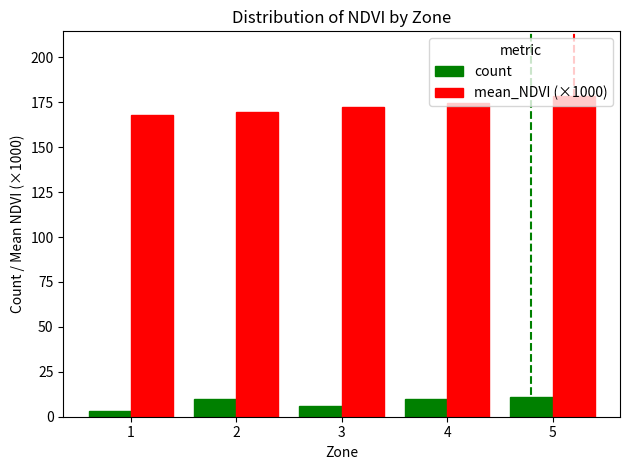

Reading right to left, extract all data points from this chart.

count: 11.0	10.0	6.0	10.0	3.0
mean_NDVI (×1000): 178.7	174.6	172.2	169.5	167.6